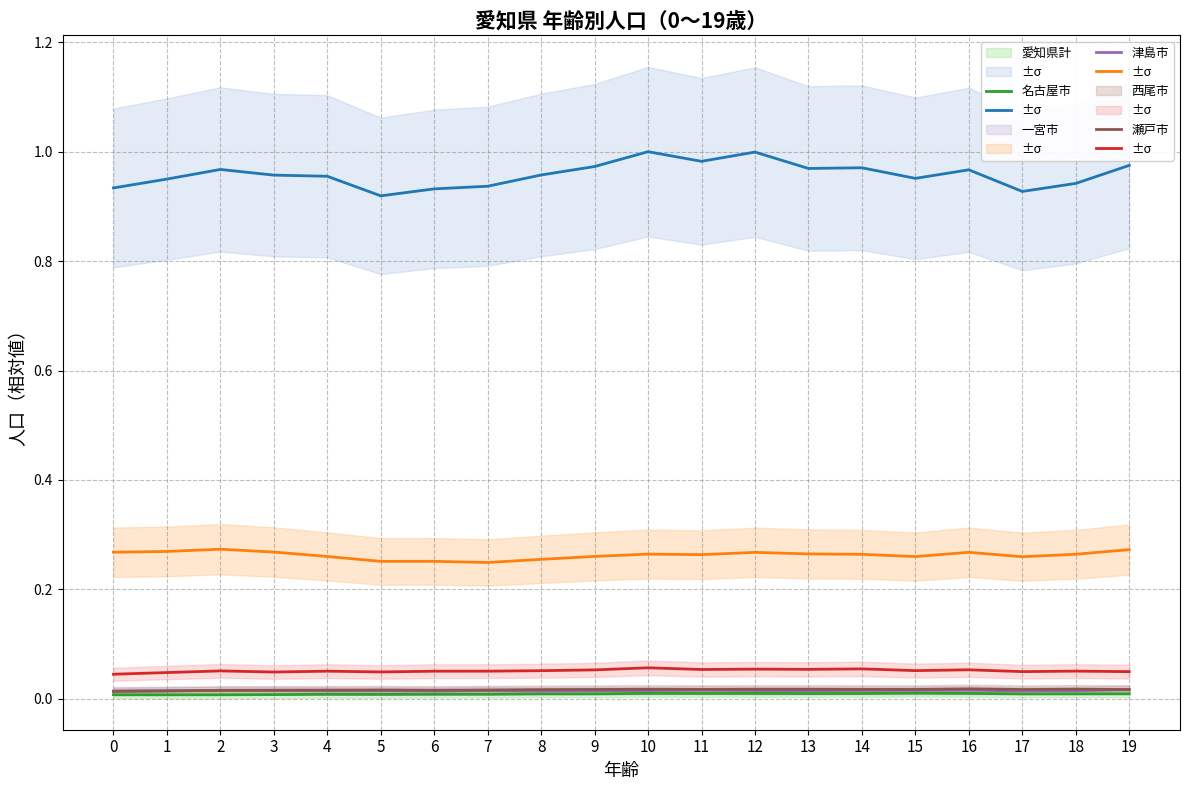

How many interior local valleys does the 名古屋市 series have?

5